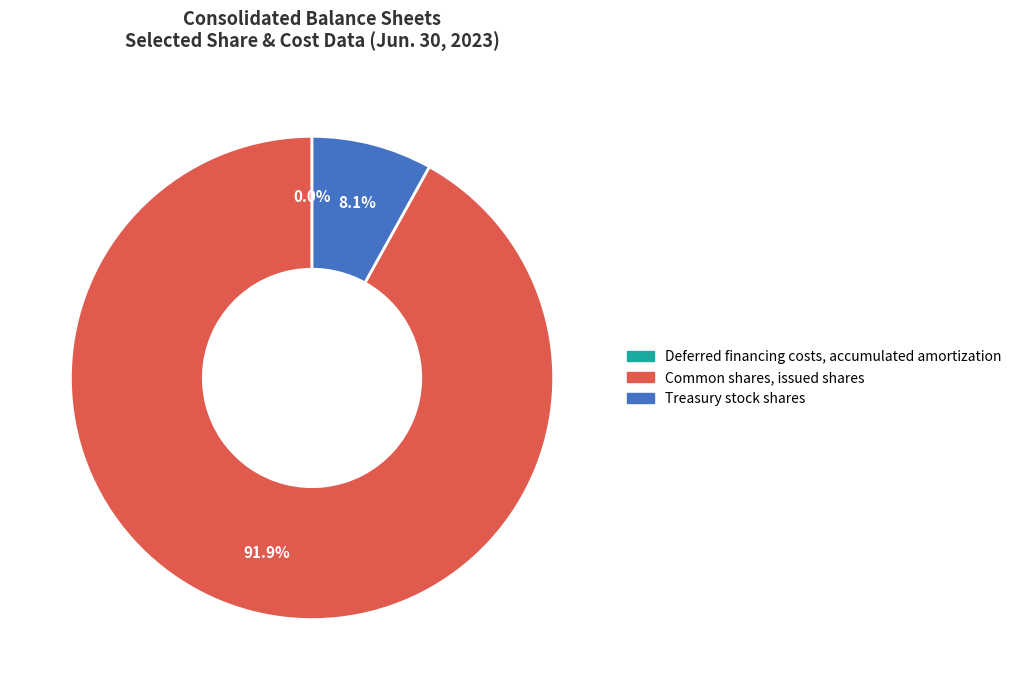

Is there any slice that represents more than half of the pie?

Yes